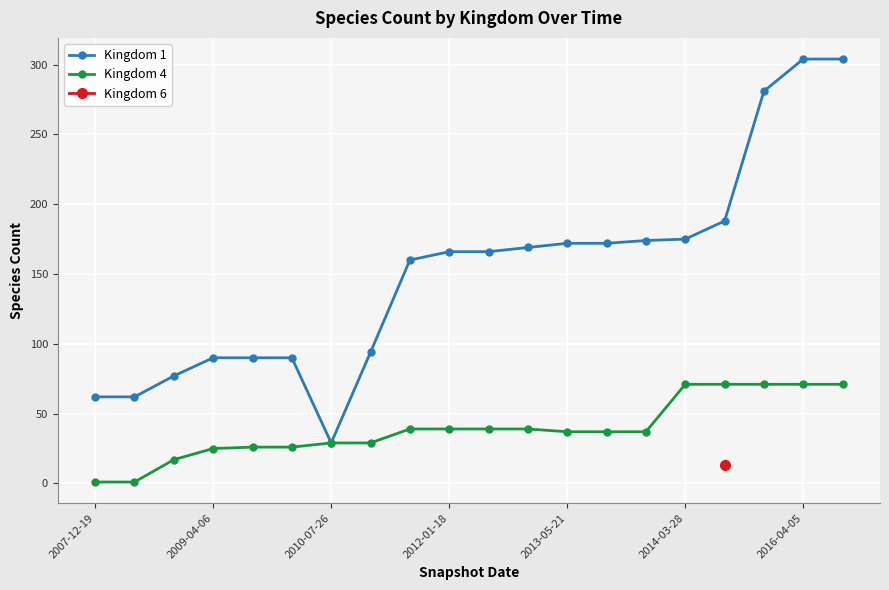

True or false: Kingdom 4 and Kingdom 1 intersect in this chart.

False